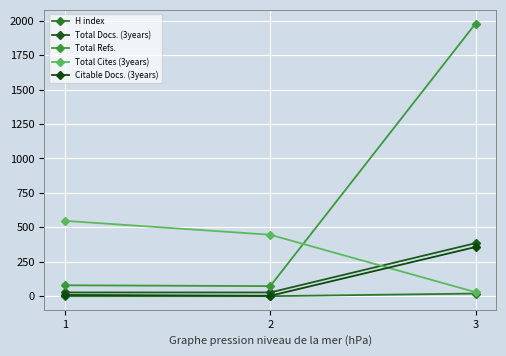

What is the average value of the Total Docs. (3years) series?

146